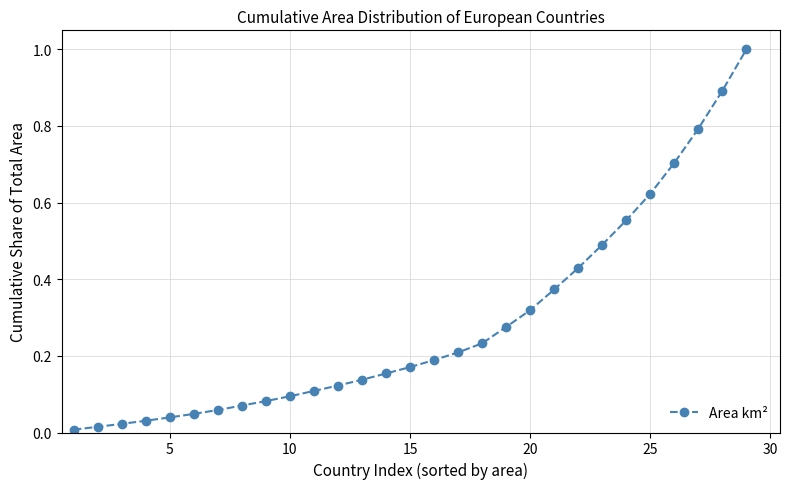

What is the sum of all values?

8.2